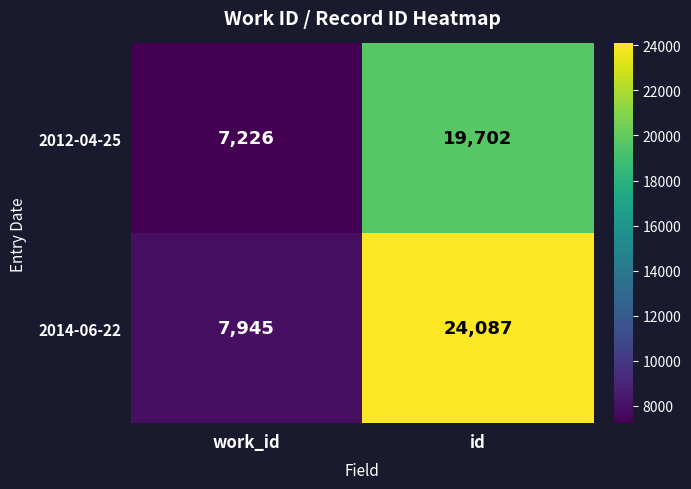

Which series has the widest spread of values?

2014-06-22